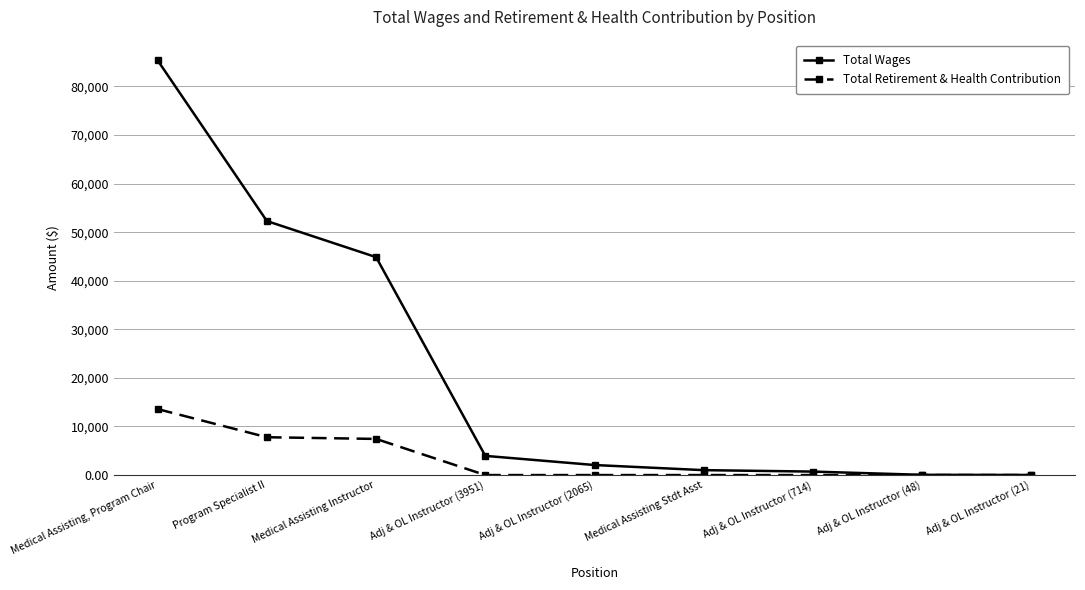

What position from the right is Medical Assisting, Program Chair?

9